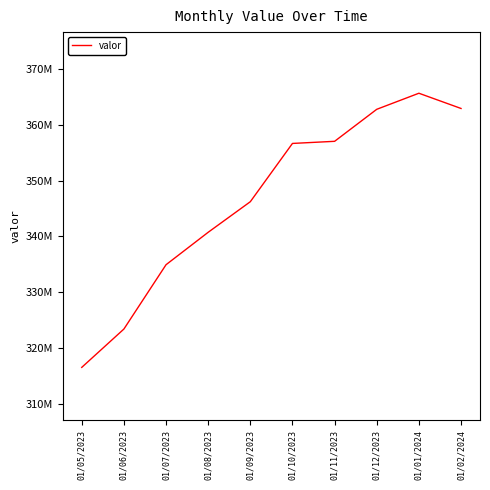

Does the chart have visible grid lines?

No